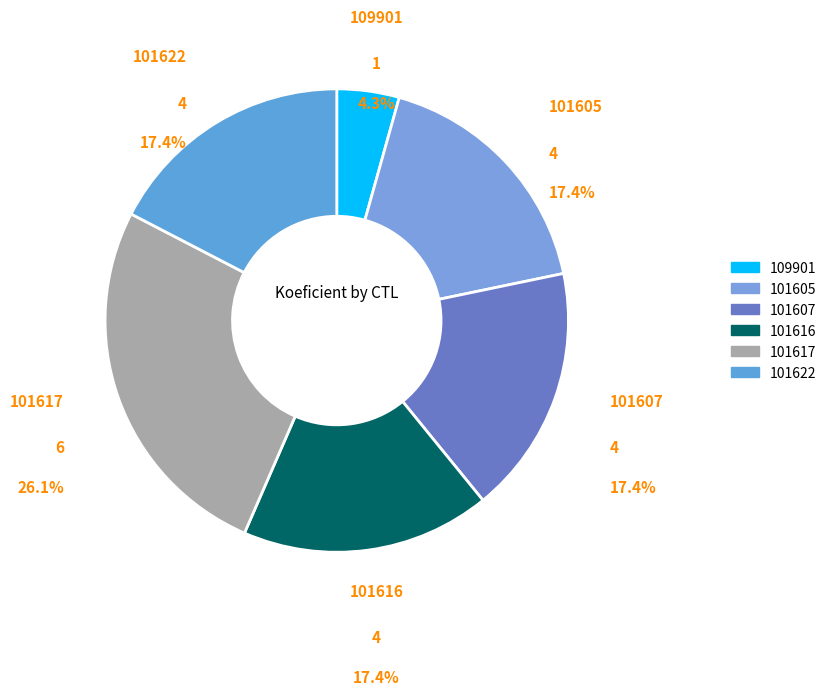

Count the number of slices in the pie.

6